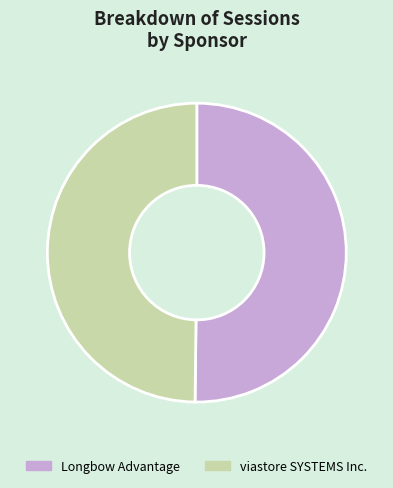

True or false: Longbow Advantage accounts for 50% of the total.

True